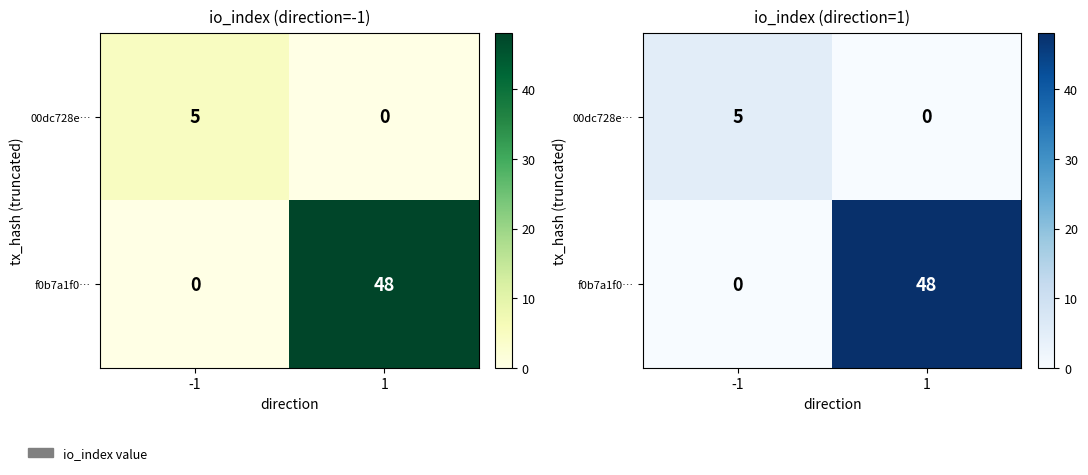

At which category does the chart reach its minimum across all series?

1